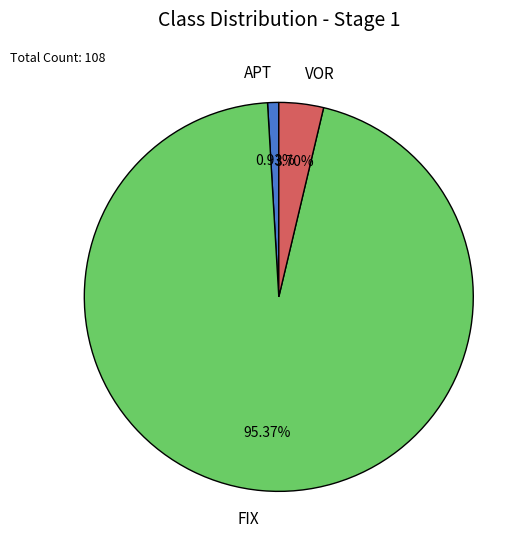

Between APT and VOR, which is larger?

VOR